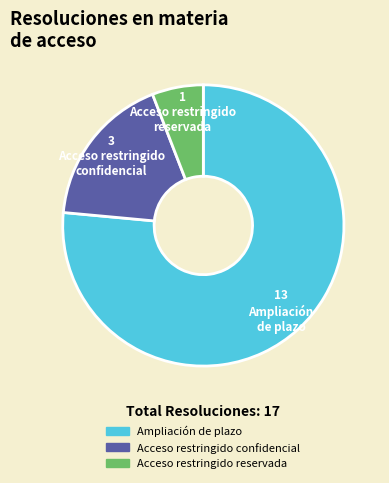

Rank the categories by value from lowest to highest.

Acceso restringido reservada, Acceso restringido confidencial, Ampliación de plazo